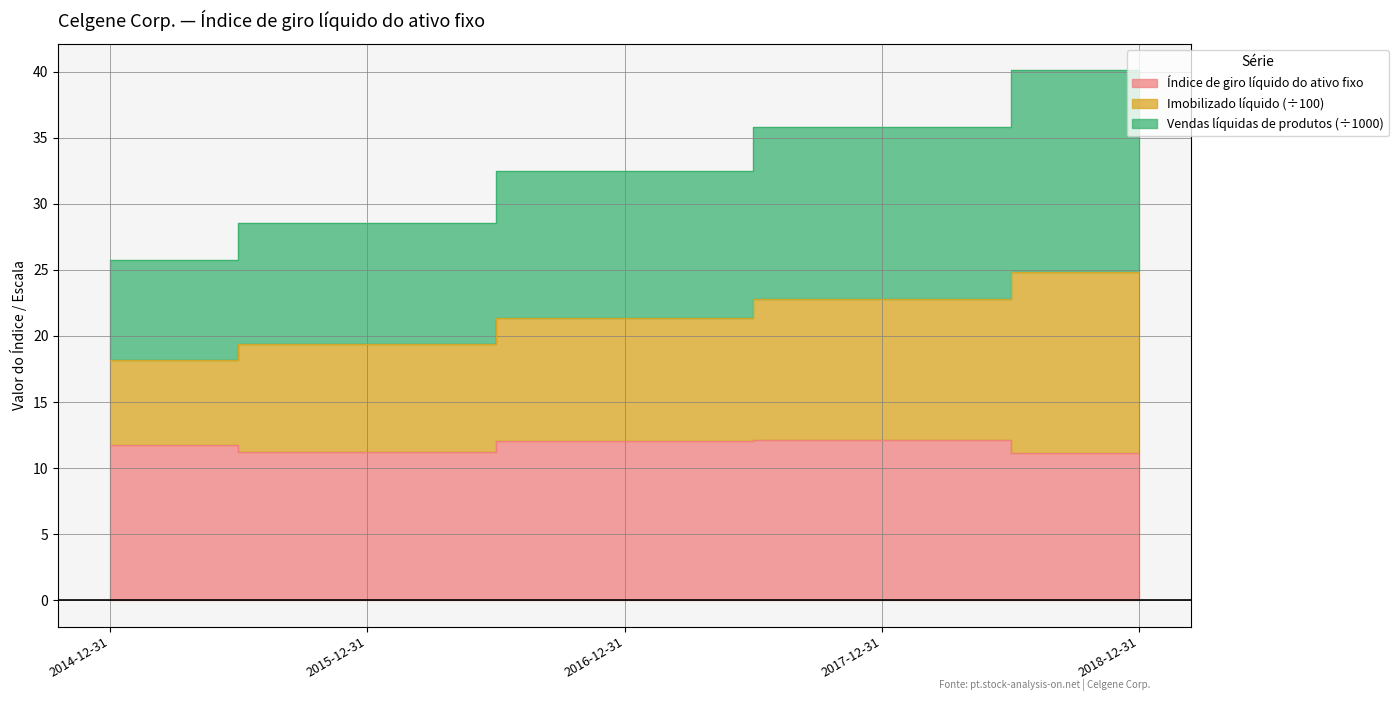

True or false: Imobilizado líquido has more than 0 points higher than both neighbors.

False